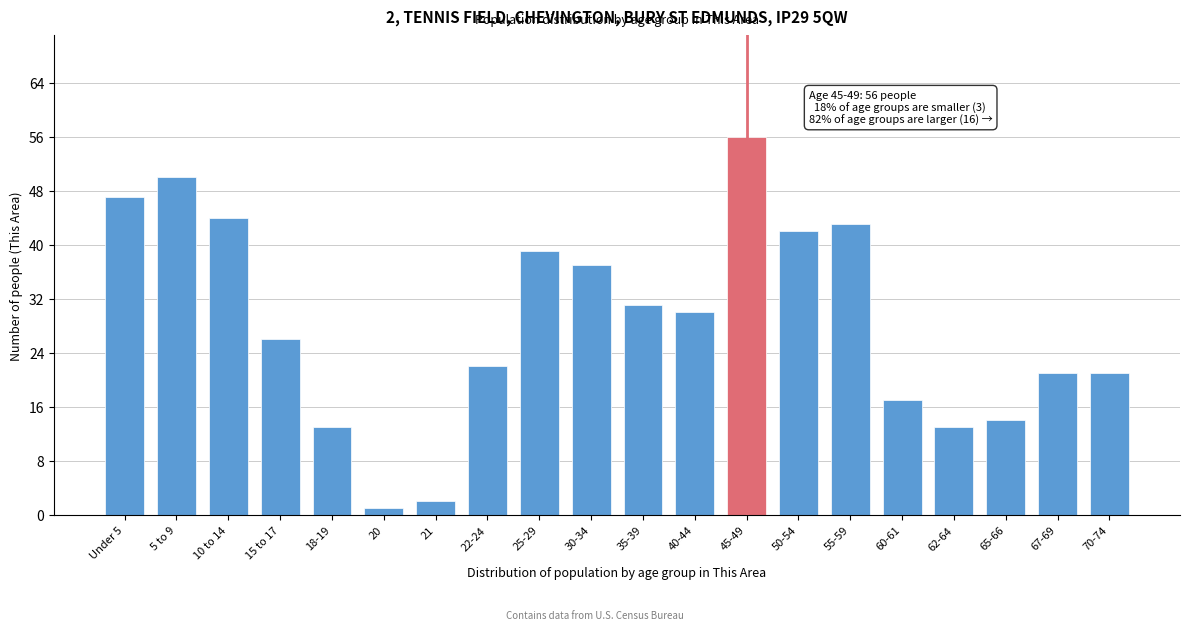

Reading left to right, what are all the values shown in this chart?

47	50	44	26	13	1	2	22	39	37	31	30	56	42	43	17	13	14	21	21